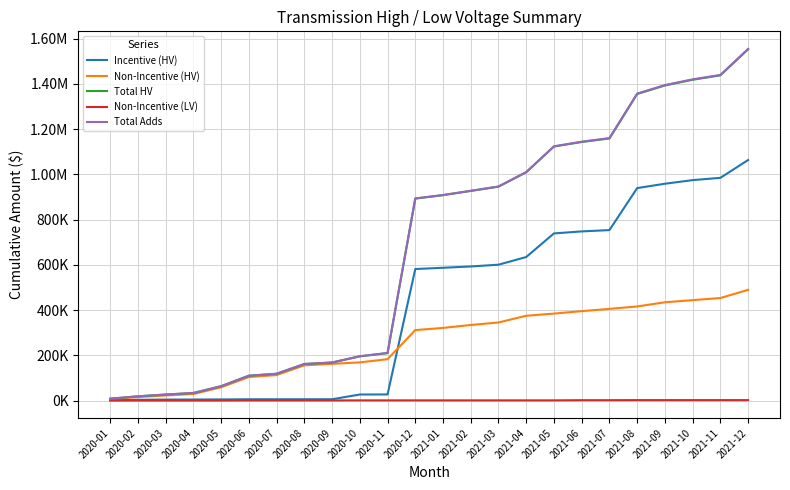

Is this an area chart (filled region under the line)?

No